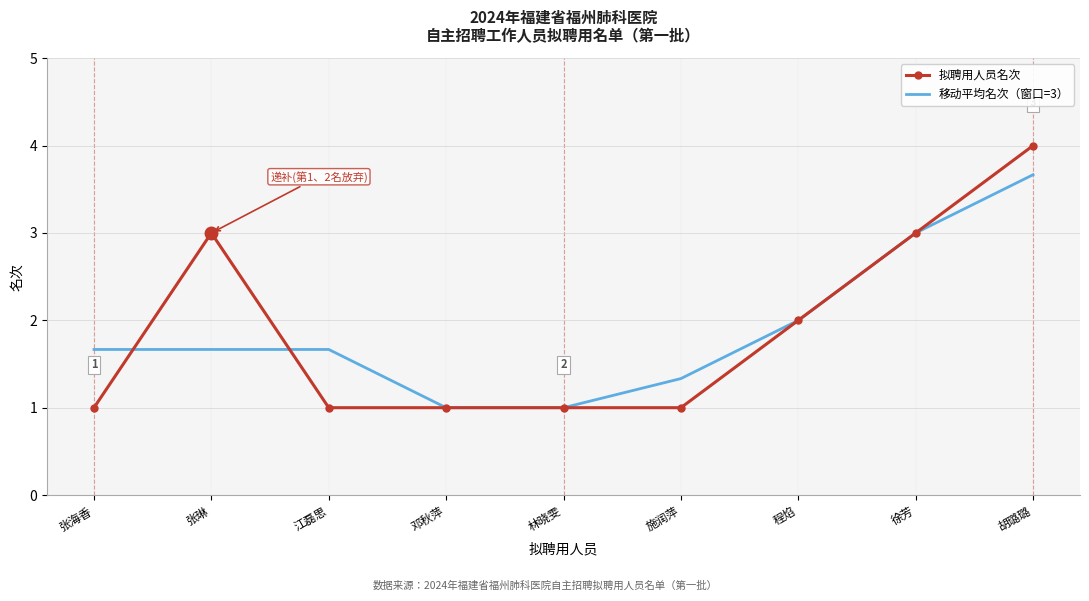

Between 江磊思 and 林晓雯, which series saw the biggest shift?

移动平均名次（窗口=3）